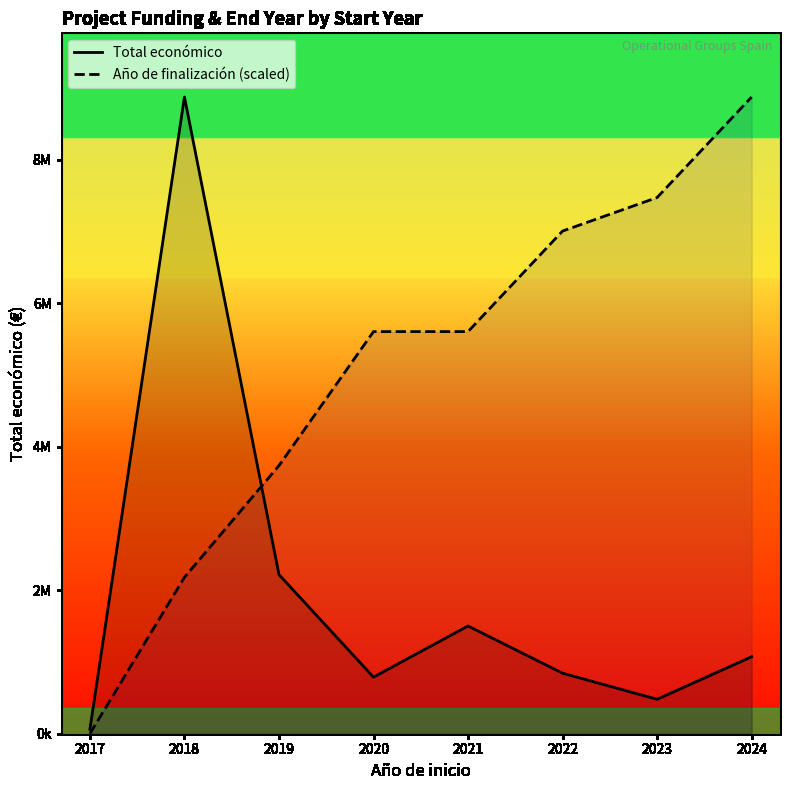

At which label is Año de finalización (scaled) closest to 4436616?

2019